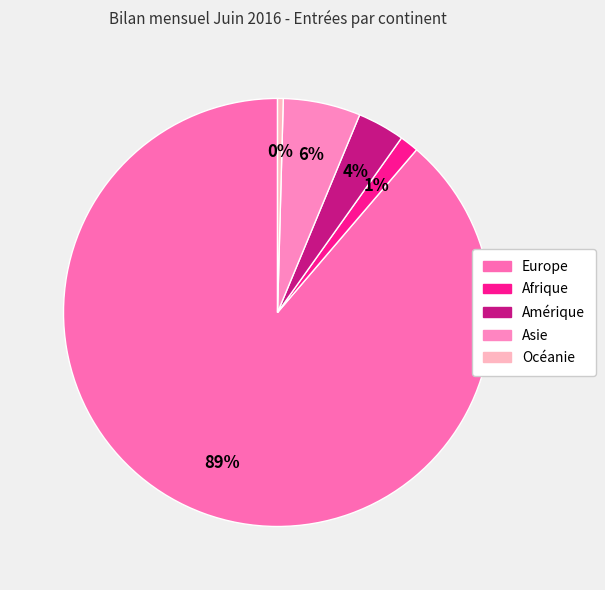

How many segments does this pie chart have?

5